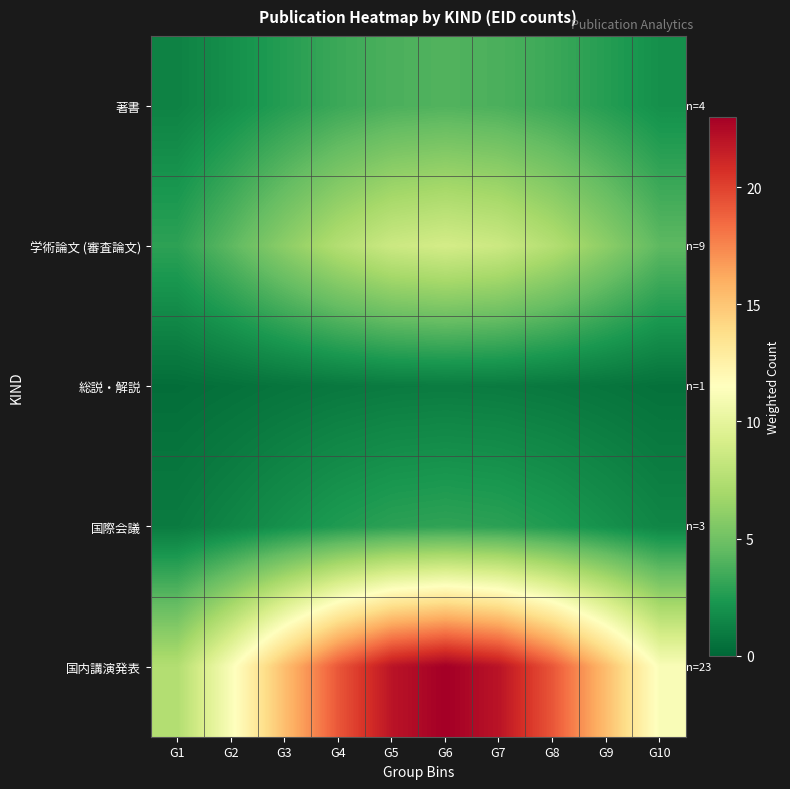

At which category does the chart reach its minimum across all series?

G1